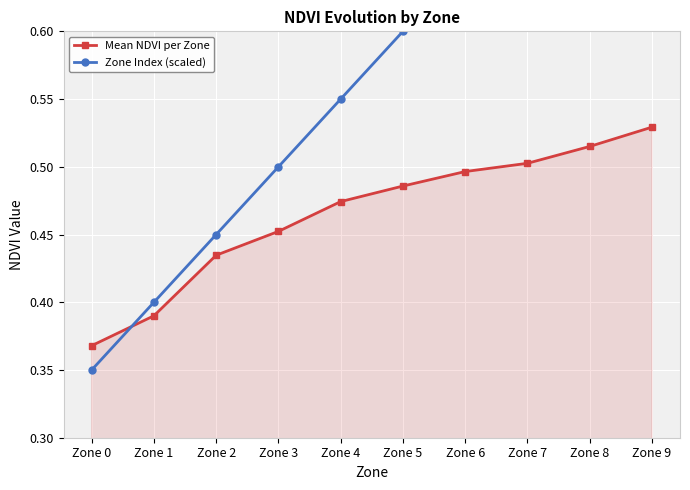

At which label does Mean NDVI per Zone reach its minimum?

Zone 0